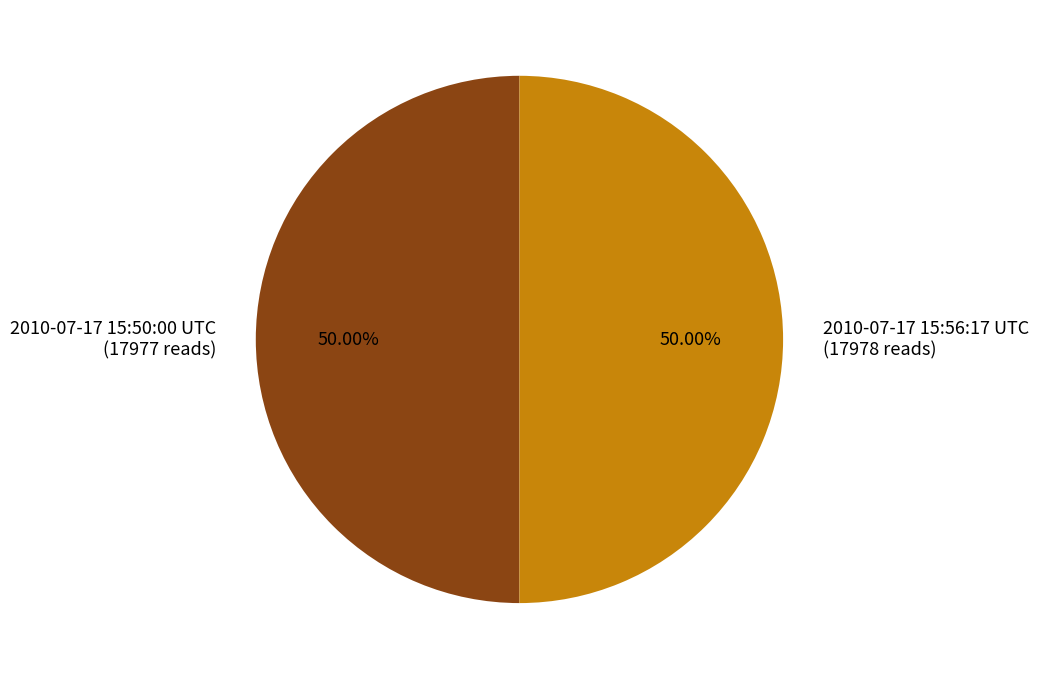

Combined, what portion of the pie is 2010-07-17 15:56:17 UTC and 2010-07-17 15:50:00 UTC?

100.0%